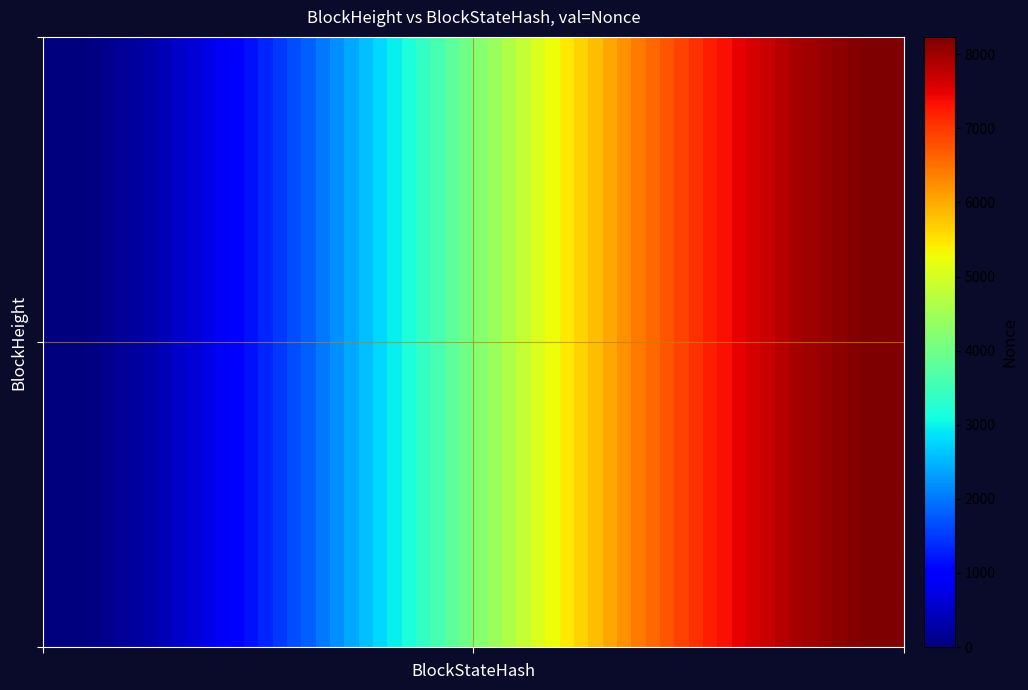

Reading right to left, transcribe all the data shown in this chart.

299516: 1=8235	0=0
299496: 1=8235	0=0